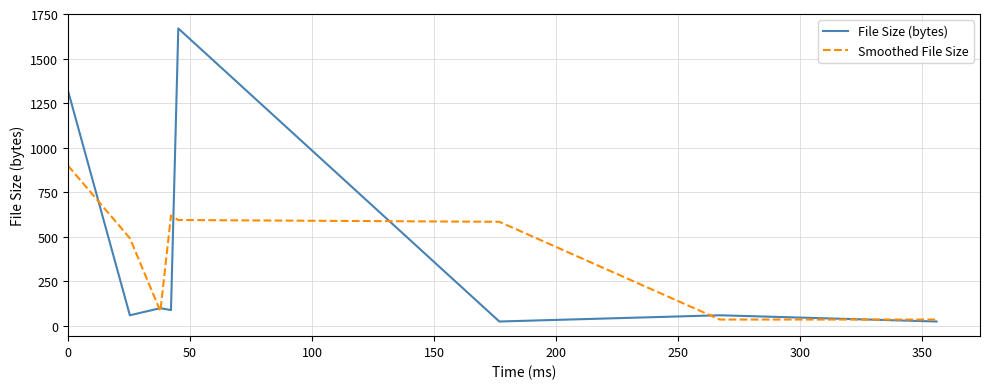

What is the greatest value displayed?

1669